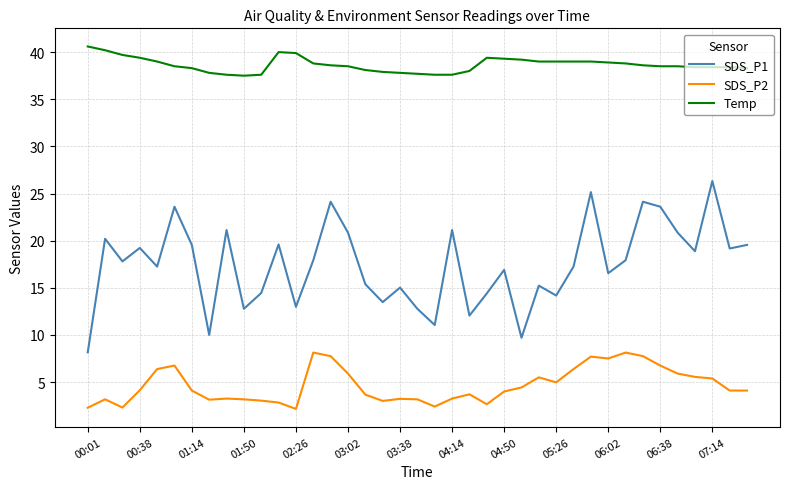

Which series has the largest range (max minus min)?

SDS_P1